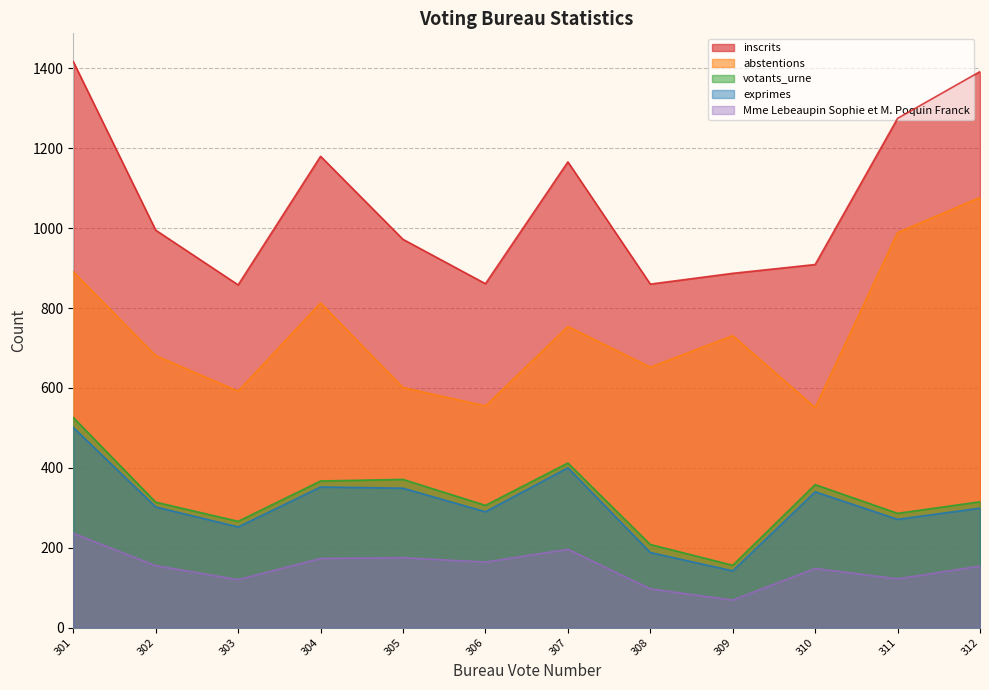

True or false: abstentions and inscrits cross at least once.

False